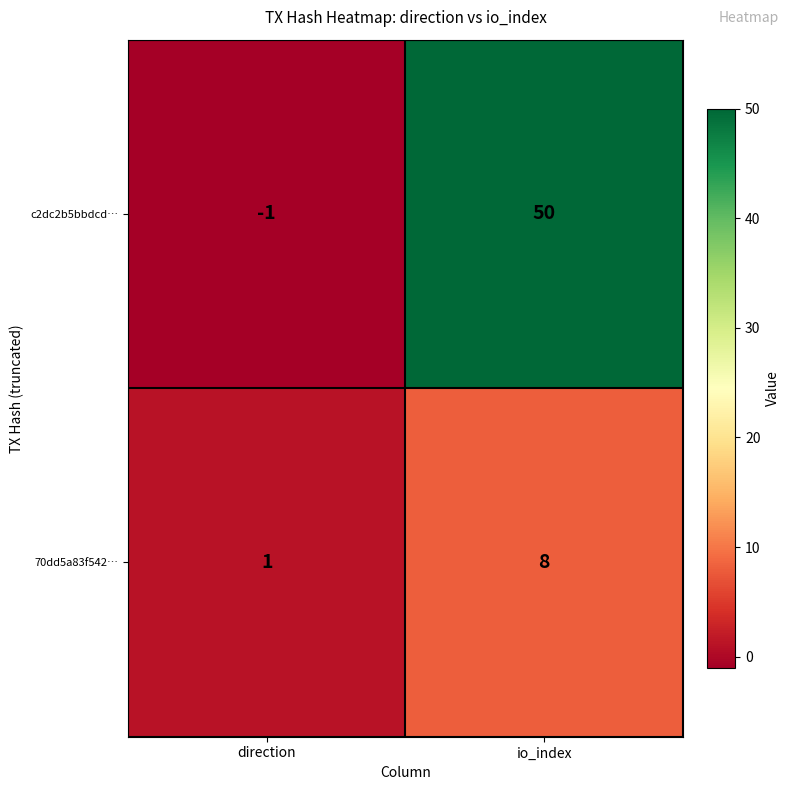

Which series has the largest total across all categories?

c2dc2b5bbdcd…